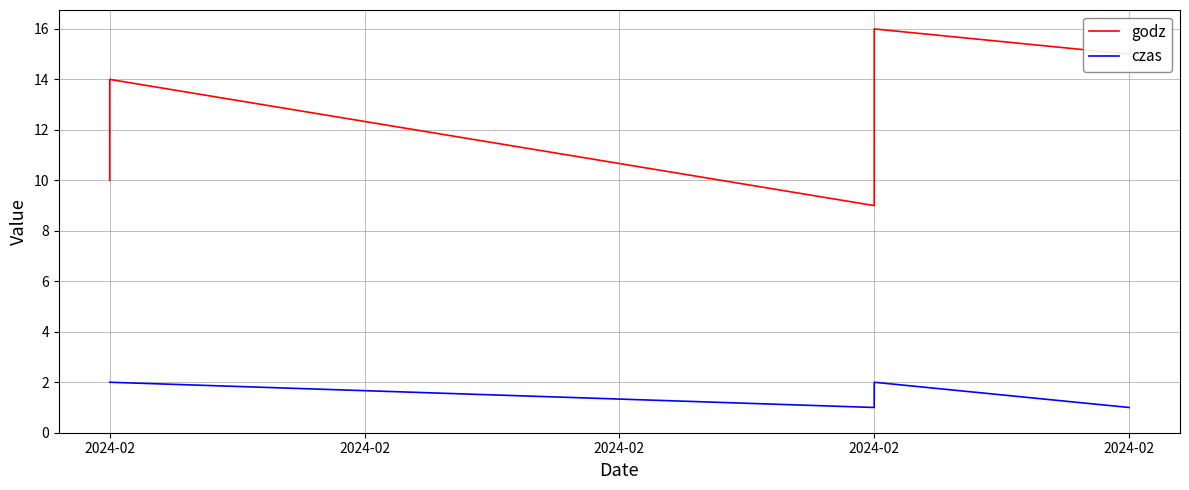

True or false: czas and godz cross at least once.

False